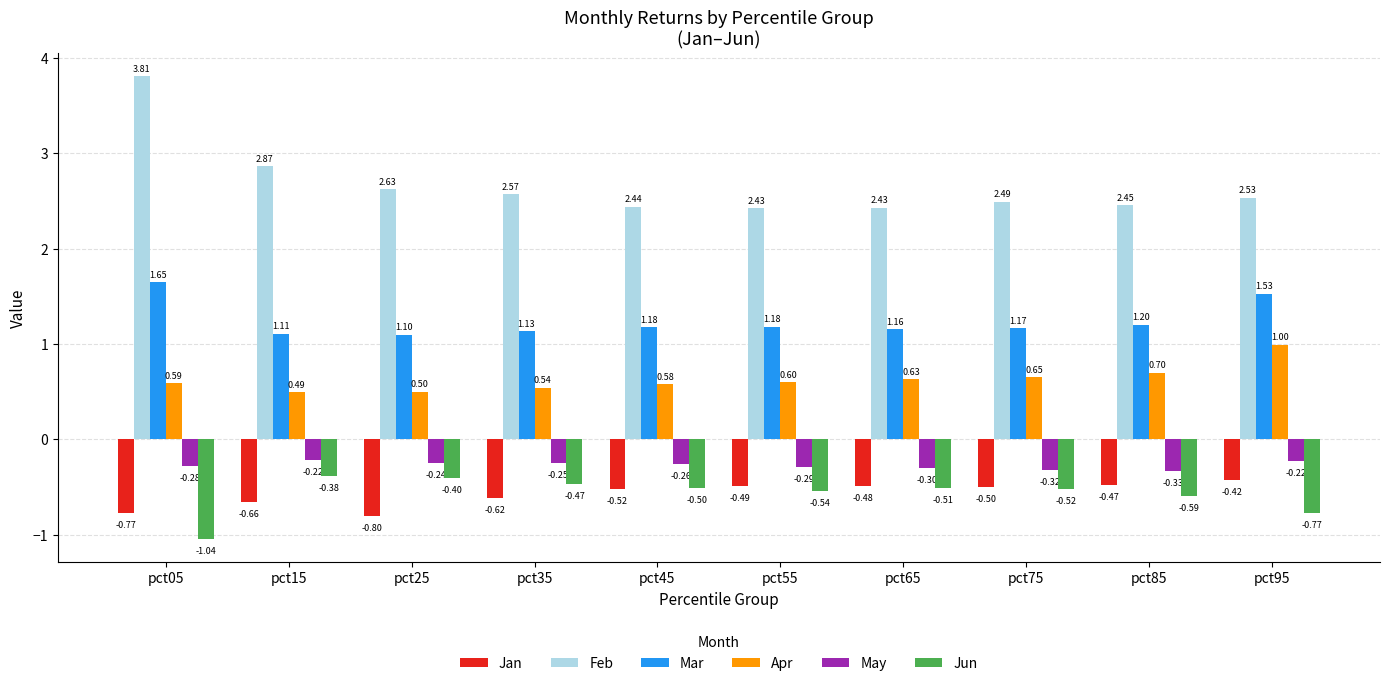

Which series has the largest range (max minus min)?

Feb